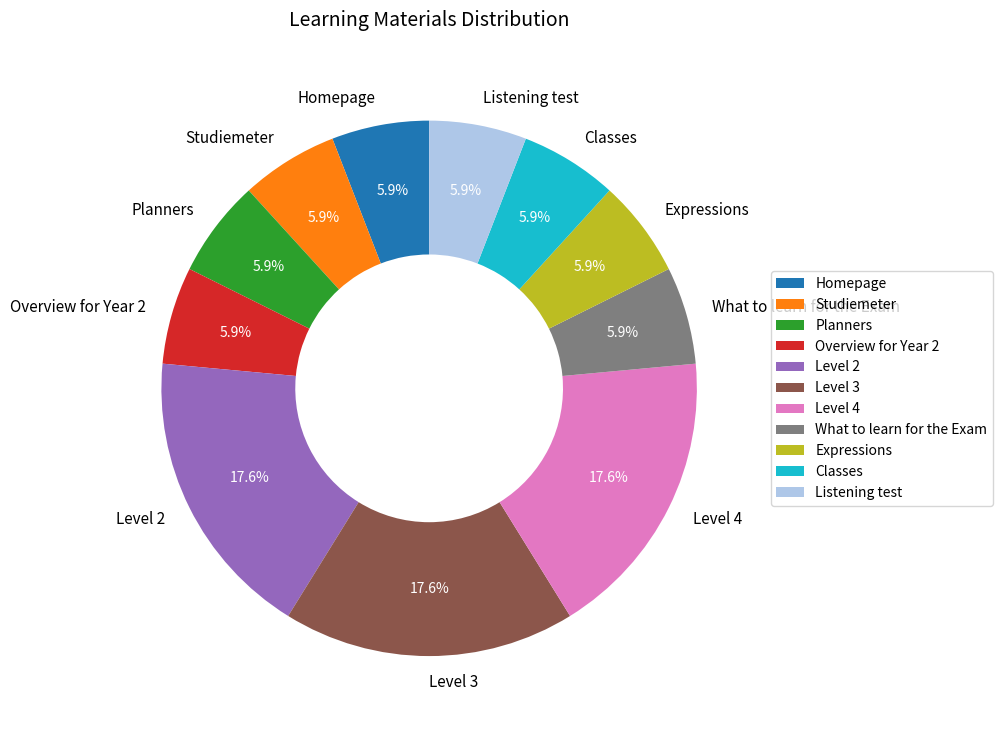

The Studiemeter slice represents 12% of the pie. True or false?

False